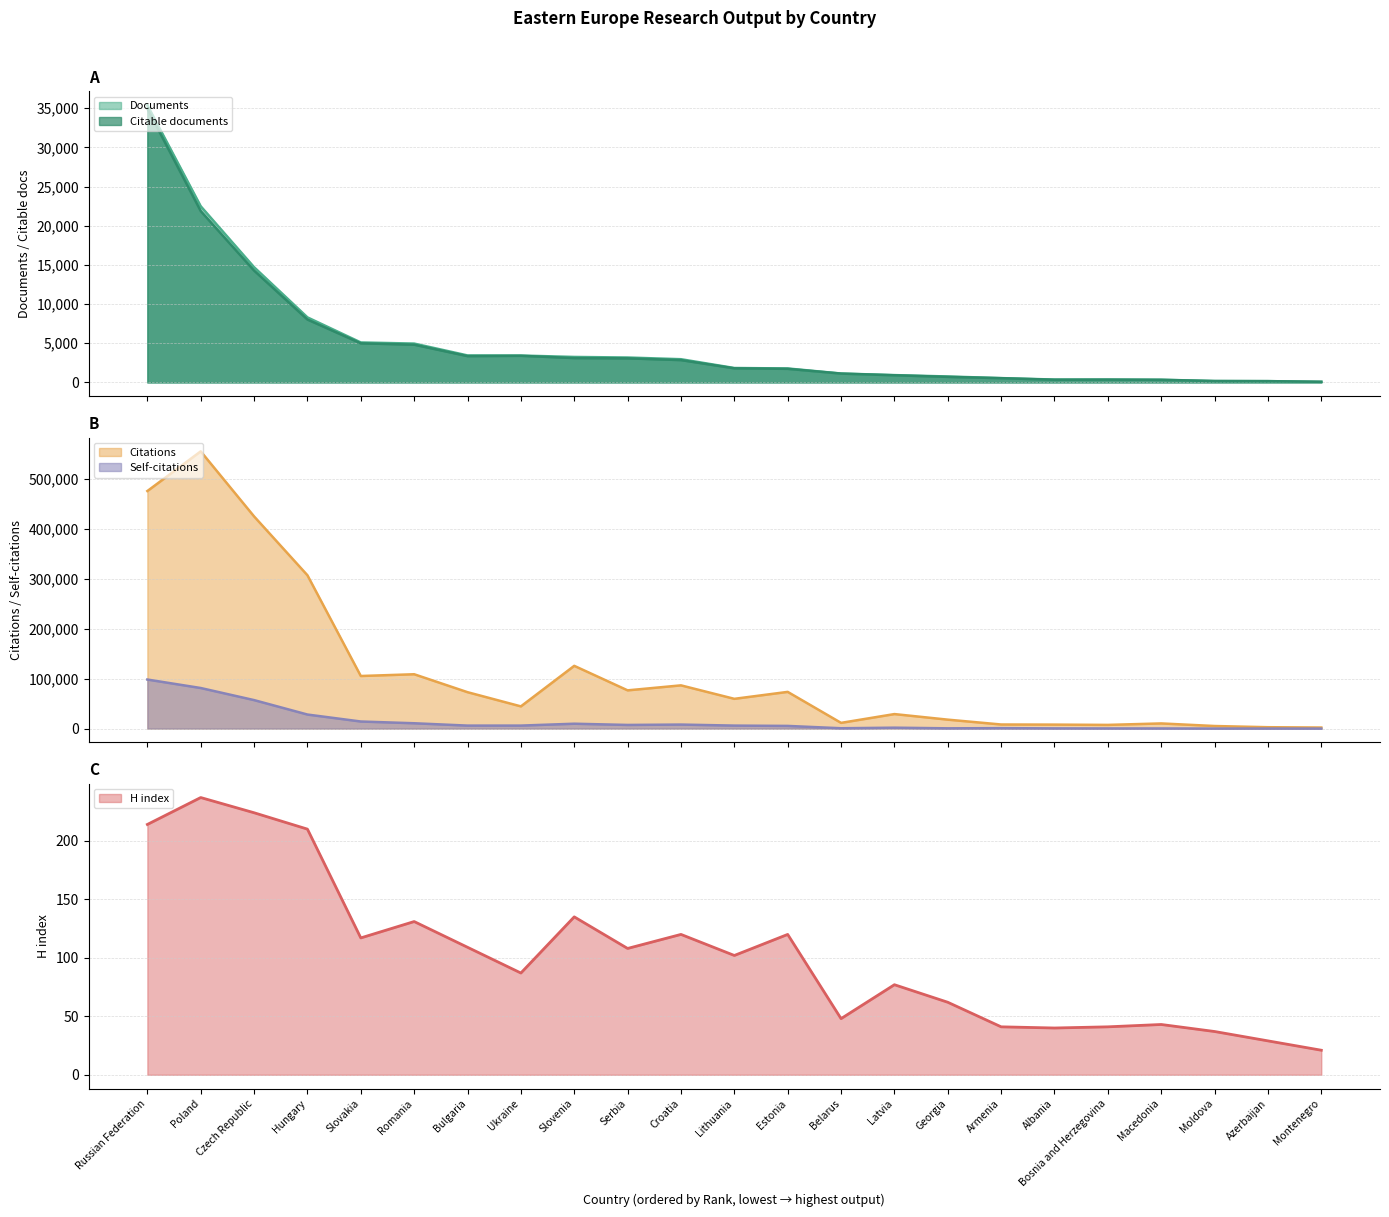

The H index series shows 34 at Montenegro. True or false?

False